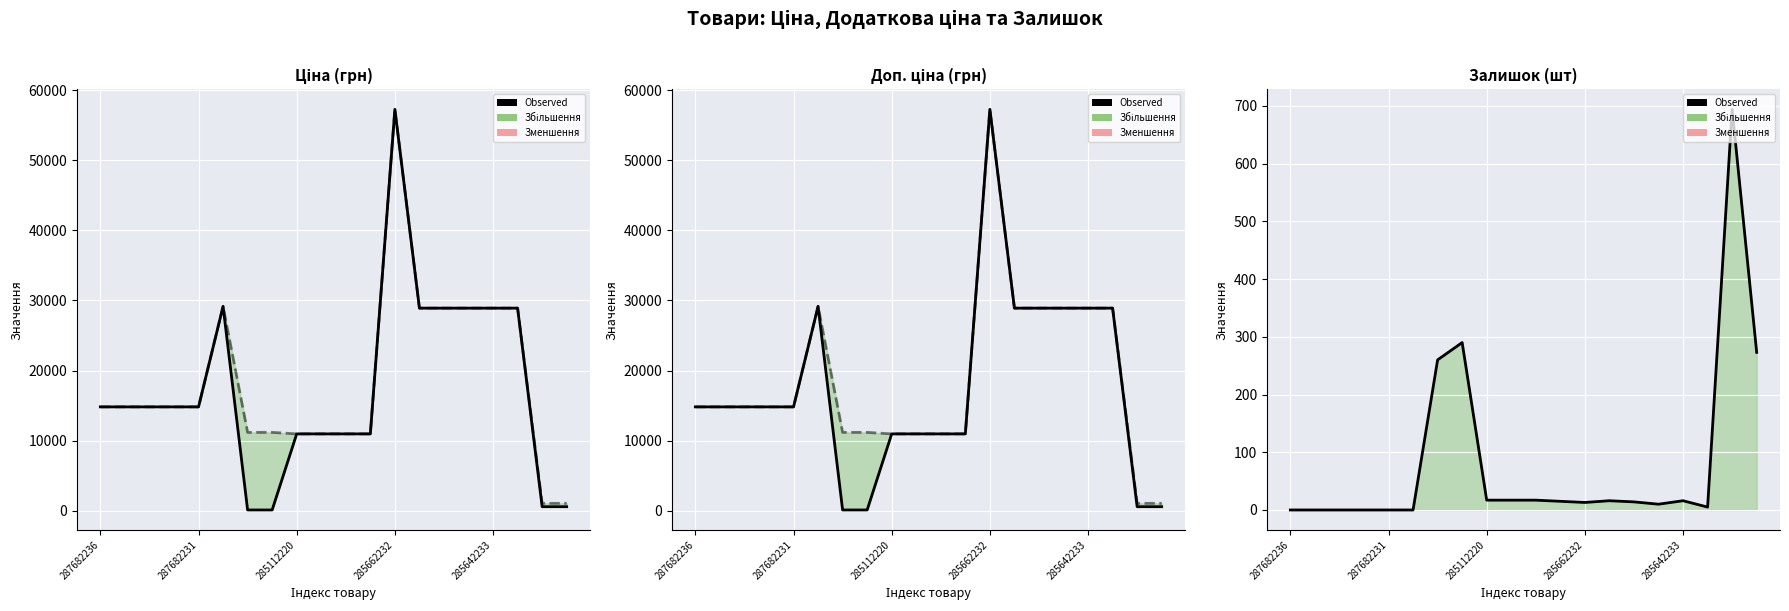

At which label does Залишок reach its minimum?

287682236